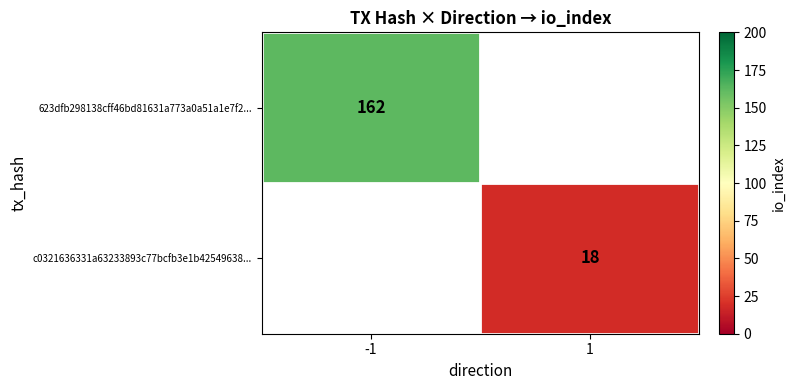

Is it true that c0321636331a63233893c77bcfb3e1b42549638... equals 18 at 1?

True